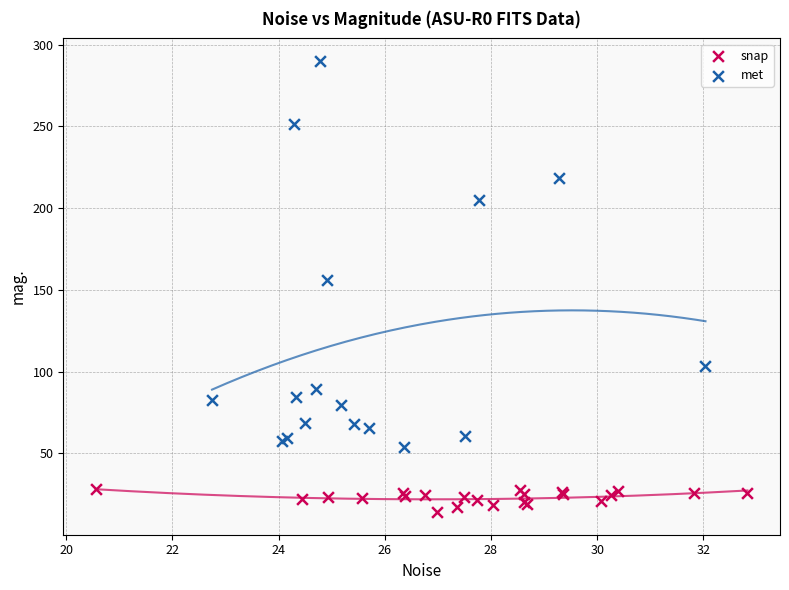

Which series reaches the minimum Y coordinate?

snap